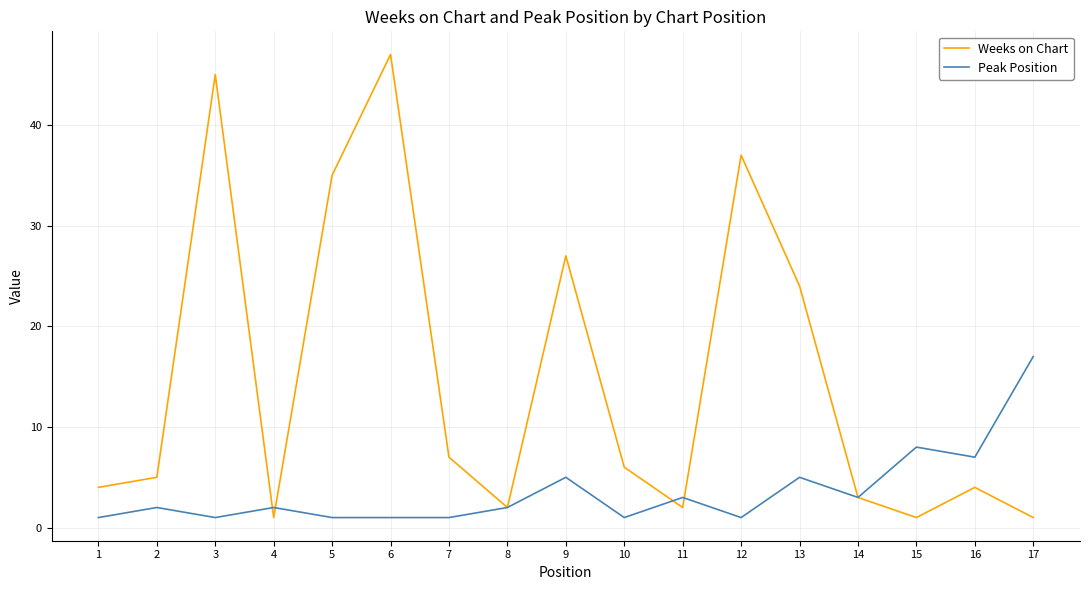

How many lines are shown in the chart?

2